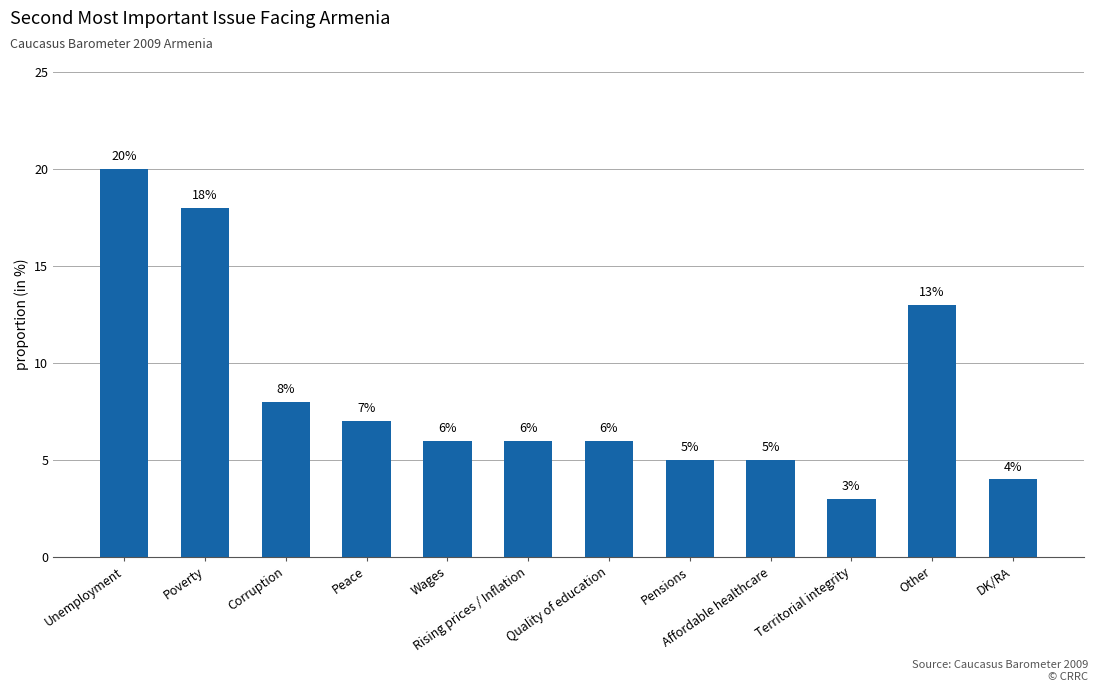

Reading right to left, what are all the values shown in this chart?

4	13	3	5	5	6	6	6	7	8	18	20